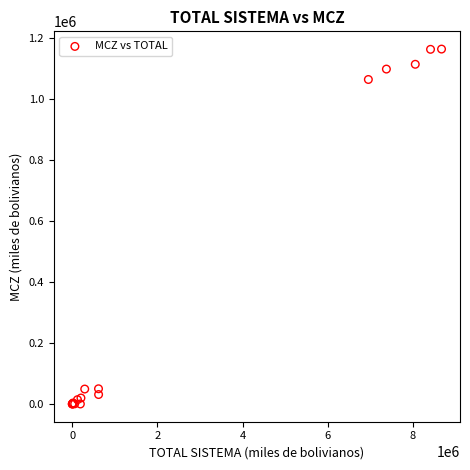

What Y value in the scatter plot is closest to 581405?

1063168.2